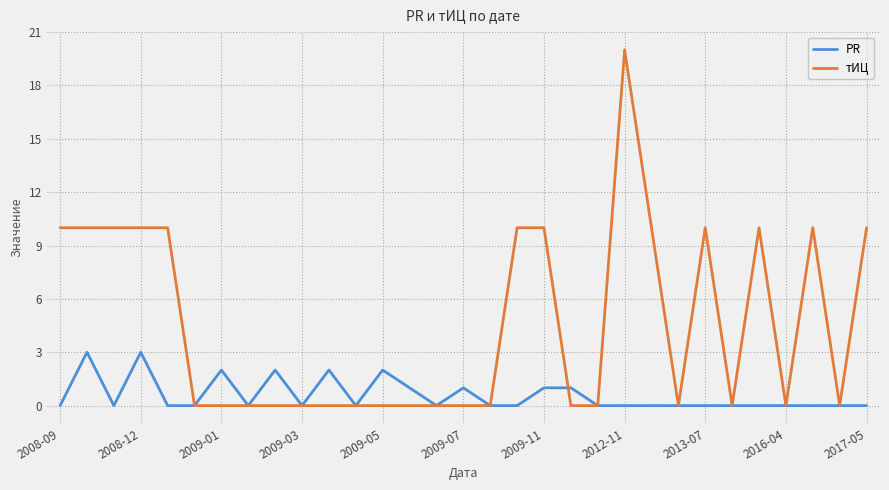

Which series has the largest range (max minus min)?

тИЦ